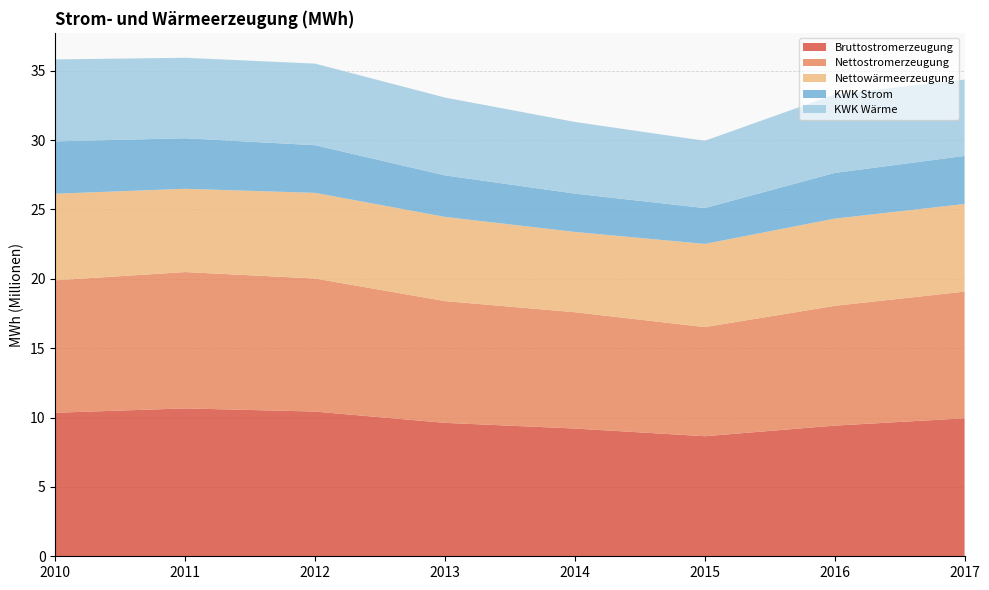

Reading right to left, extract all data points from this chart.

Bruttostromerzeugung: 9947333	9418930	8654089	9208982	9618434	10431937	10661686	10347574
Nettostromerzeugung: 9132470	8636232	7867522	8385203	8777413	9592442	9828163	9548437
Nettowärmeerzeugung: 6315928	6286661	5996451	5787413	6070704	6174133	6003366	6241486
KWK Strom: 3469421	3296598	2585135	2764119	2995136	3437037	3642225	3773869
KWK Wärme: 5503262	5650124	4849834	5166643	5608692	5881390	5802582	5909666